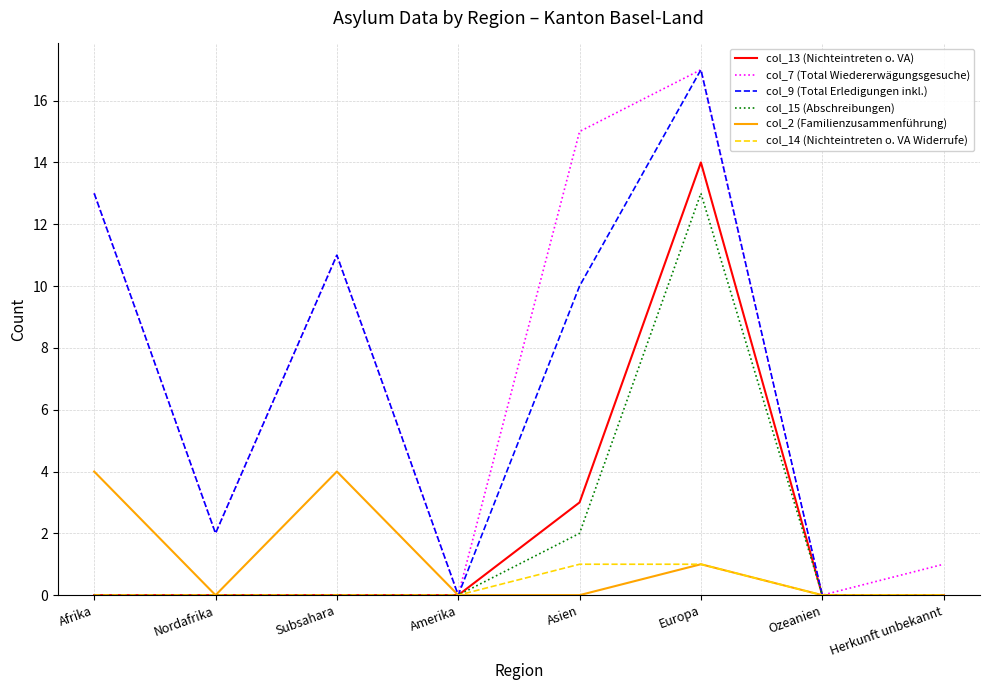

True or false: col_7 (Total Wiedererwägungsgesuche) has more than 1 points higher than both neighbors.

True